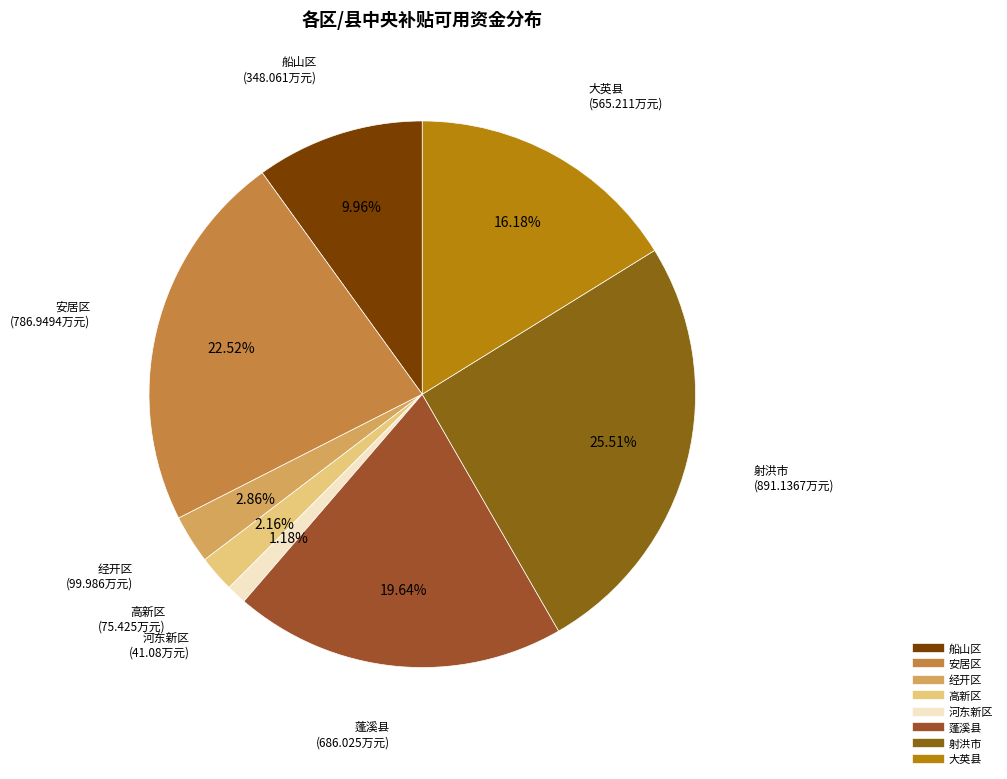

To the nearest percent, what is the difference between the 经开区 and 高新区 slice percentages?

1%